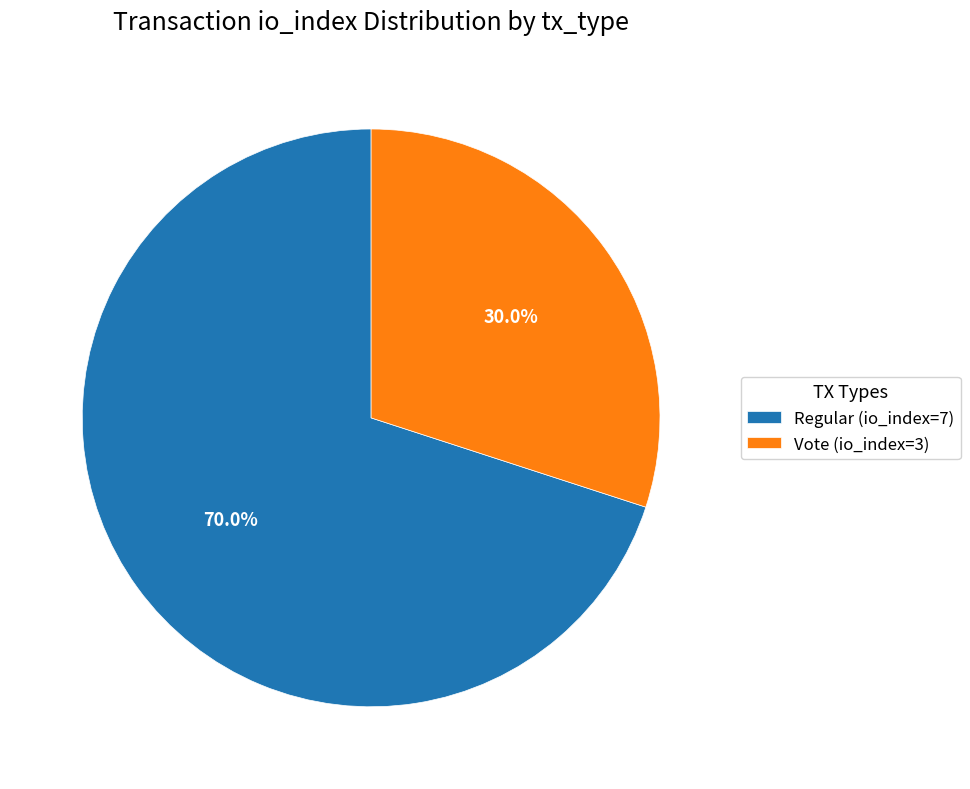

Is it true that Regular (io_index=7) is 70% of the pie?

True